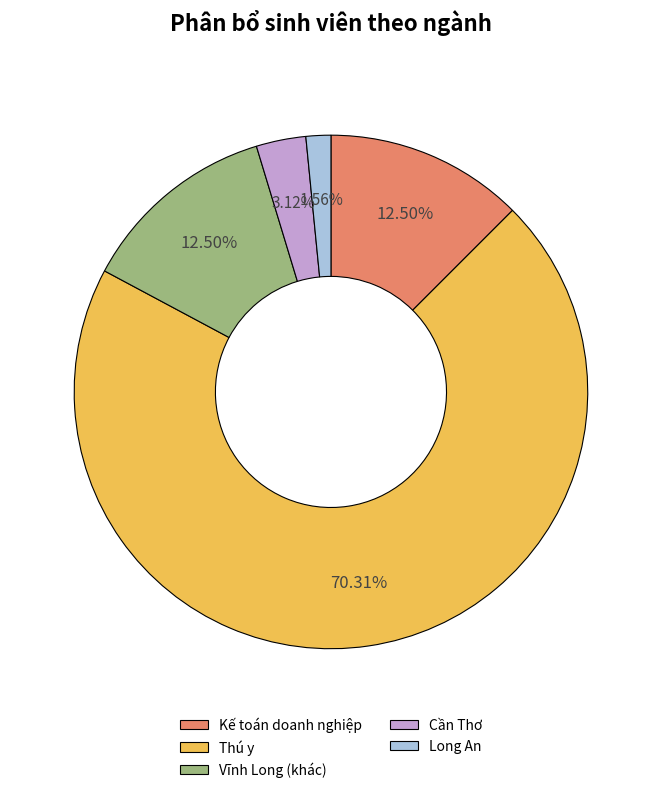

Do Kế toán doanh nghiệp and Thú y together represent more than half of the pie?

Yes